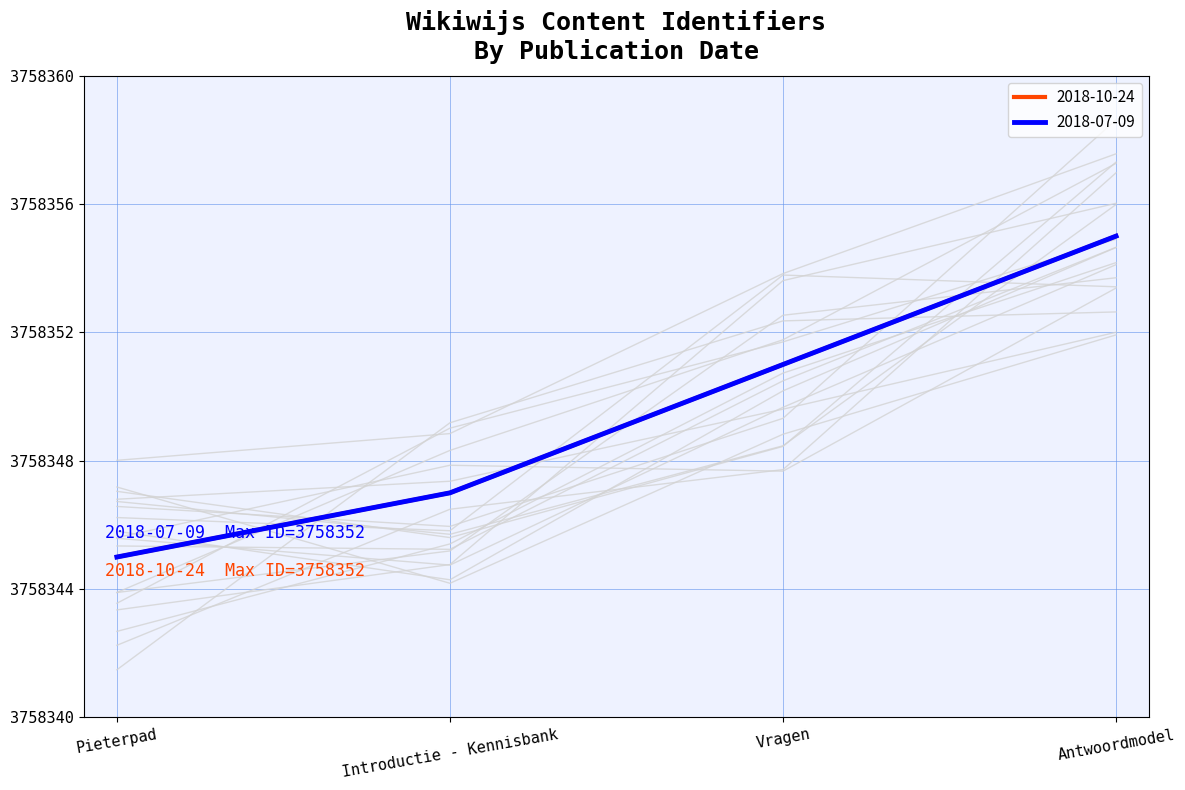

Reading left to right, transcribe all the data shown in this chart.

2018-07-09: 3758345	3758347	3758351	3758355
2018-10-24: 3758345	3758347	3758351	3758355